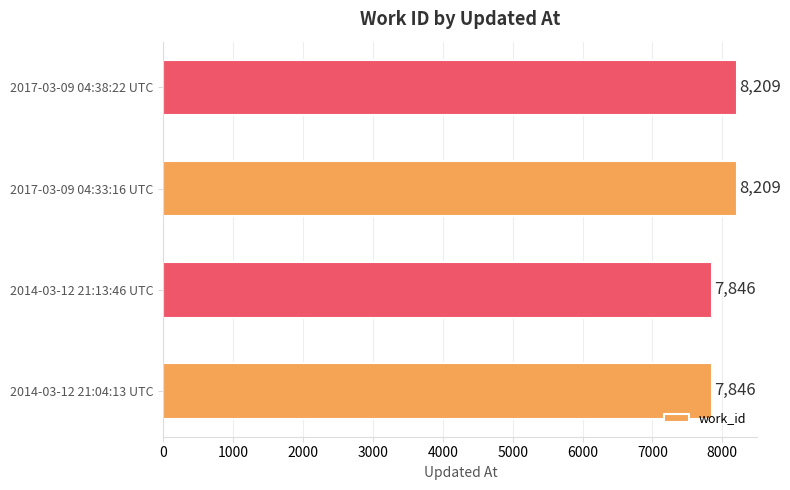

Approximately how many times larger is the value at 2017-03-09 04:33:16 UTC compared to 2017-03-09 04:38:22 UTC?

1.0